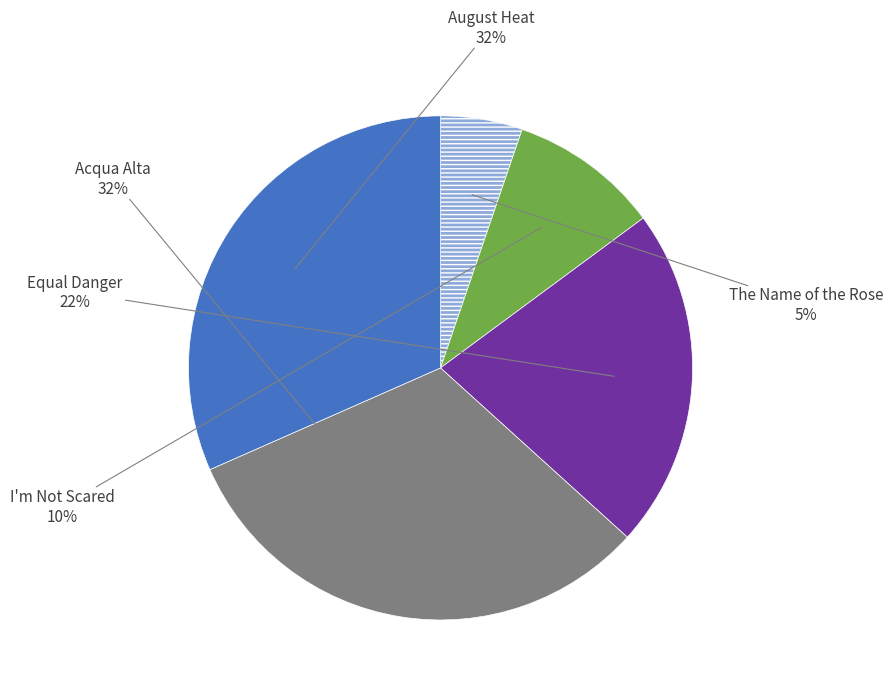

Is there a majority slice in this chart?

No